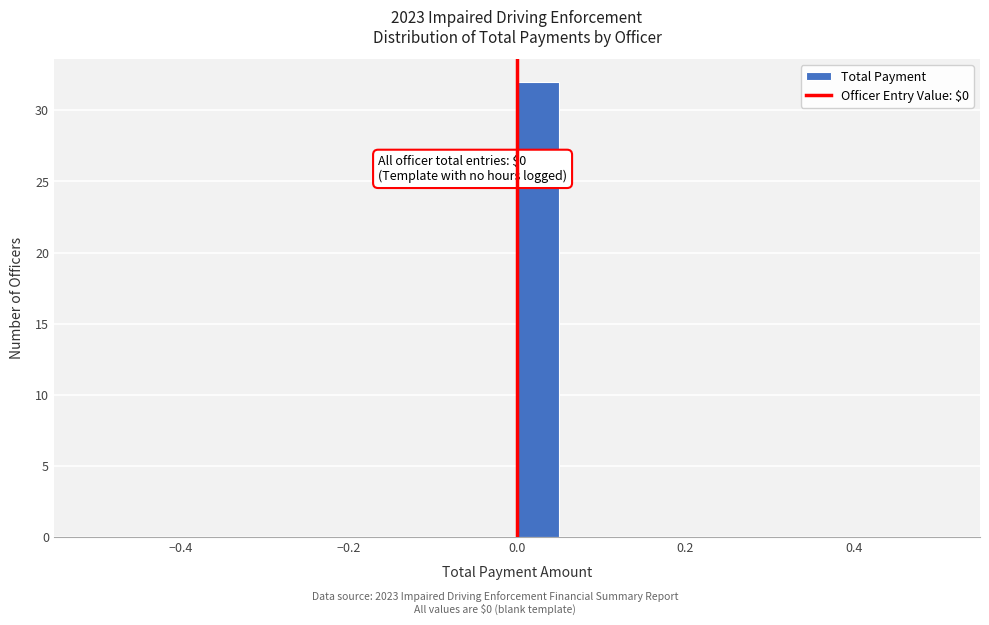

Around what value on the x-axis is the tallest bar? Give the approximate position of its centre, as read against the axis.

0.02